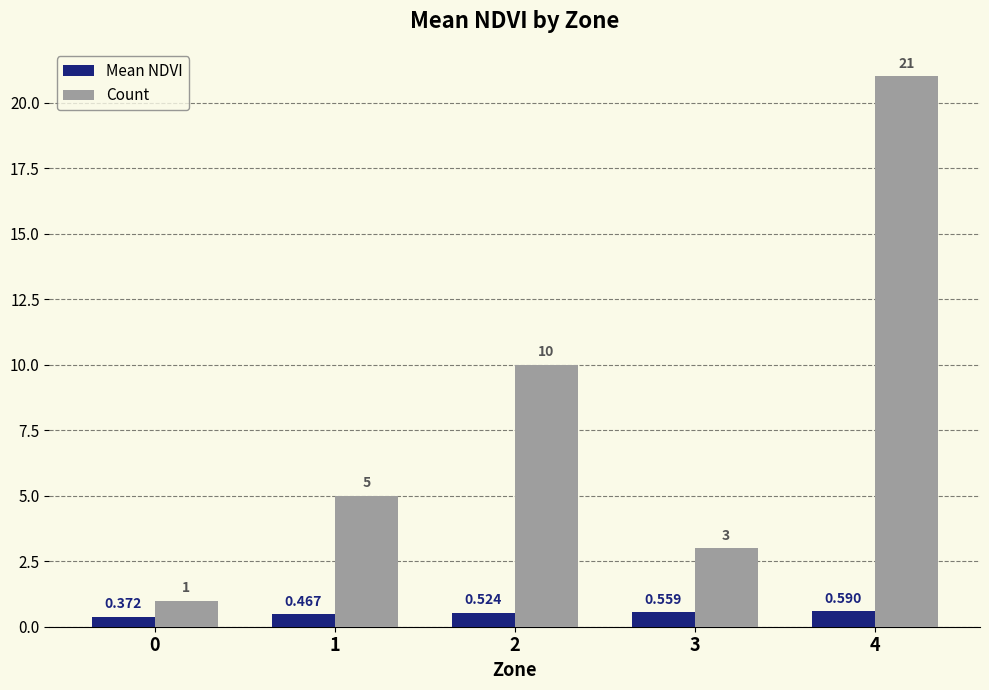

Which series changed the most between 1 and 4?

Count